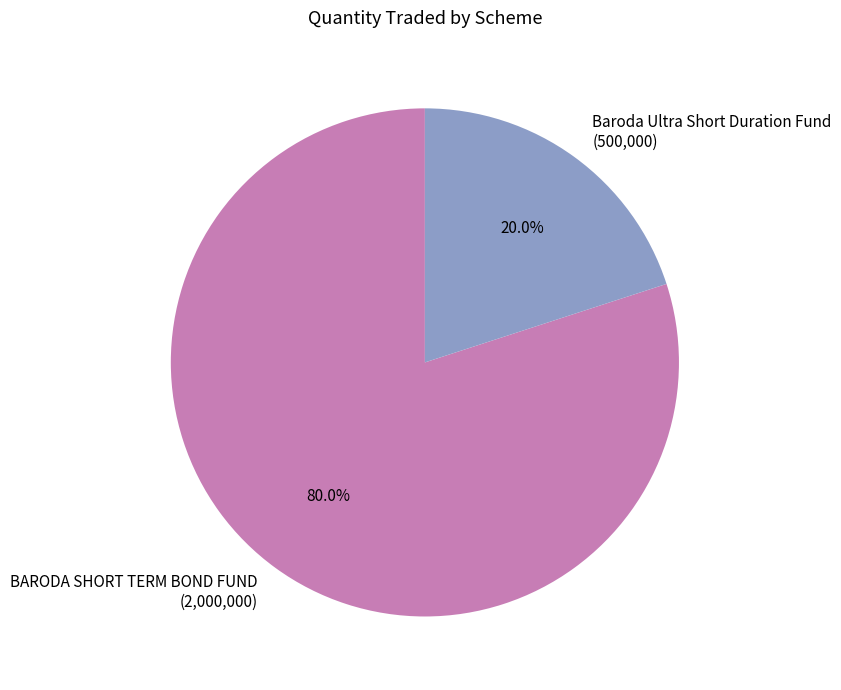

How many segments does this pie chart have?

2